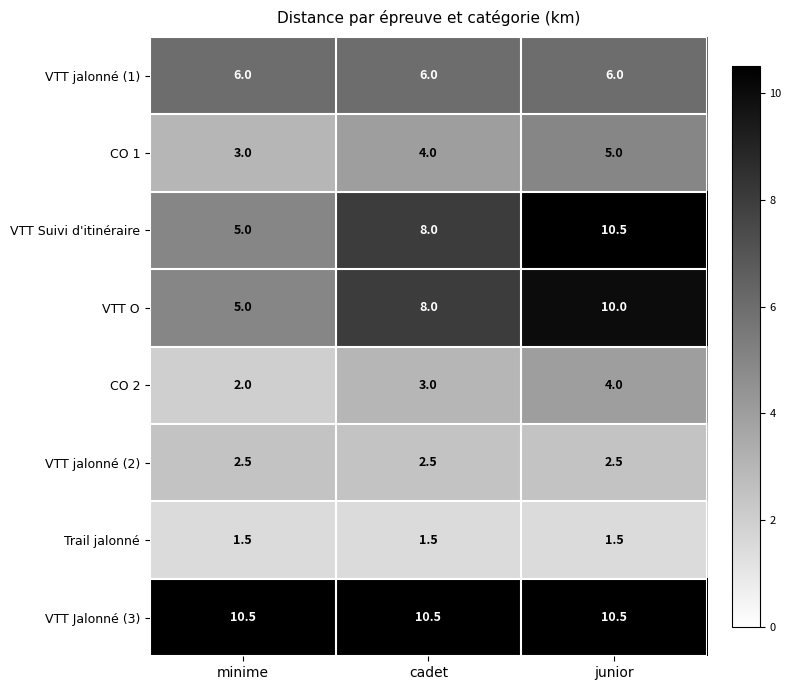

Read the VTT jalonné (1) value at junior.

6.0